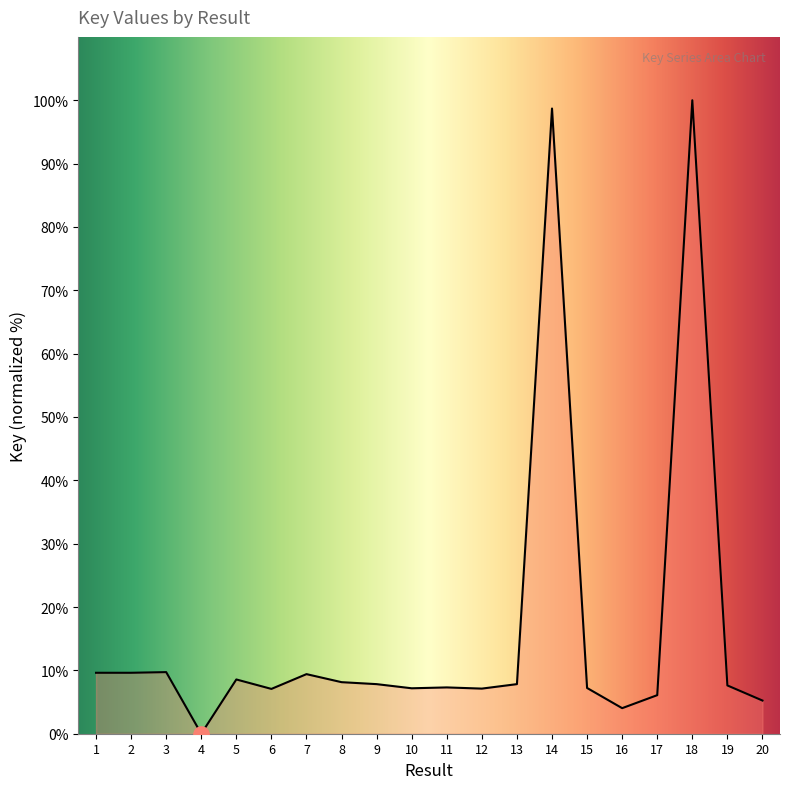

What is the change in value from 13 to 16?

-3.8